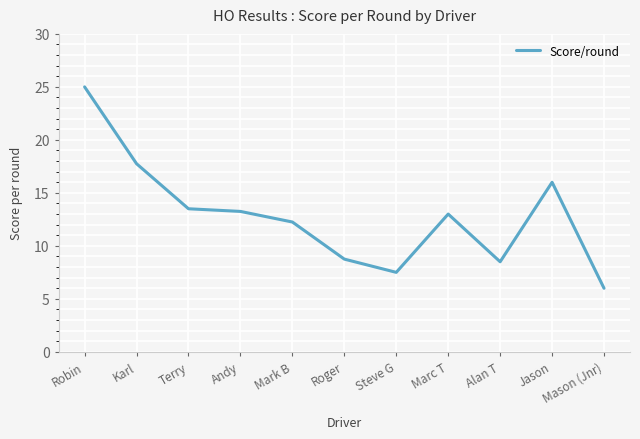

Where is the first local minimum?

Steve G